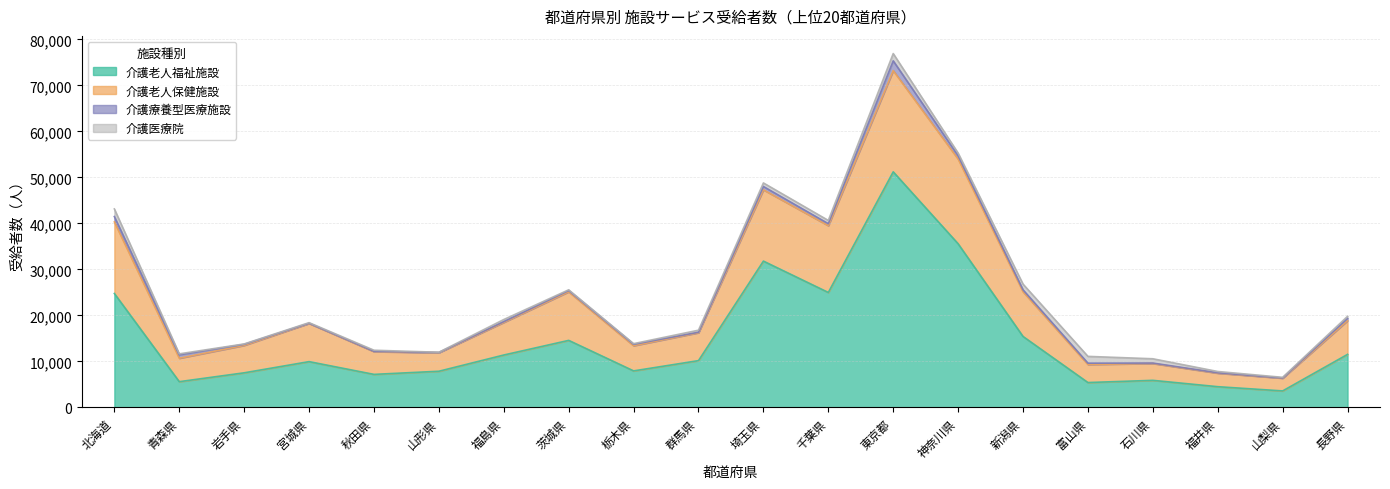

What is the highest value of the 介護老人福祉施設 series?

51194